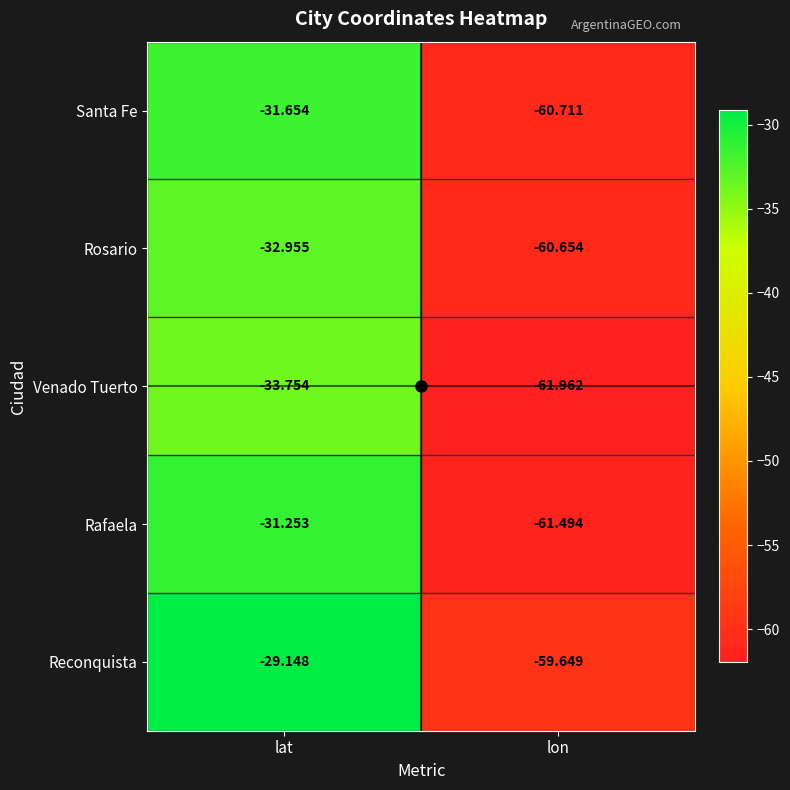

At which category is the sum across all series the highest?

lat